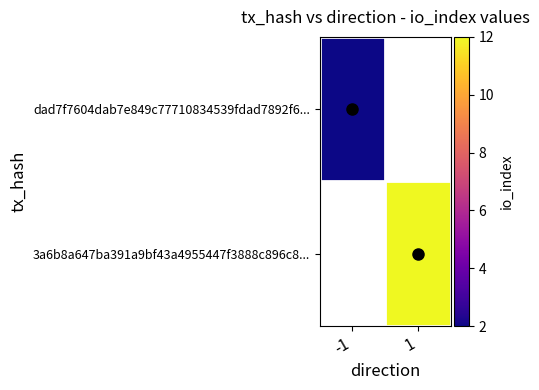

Where is dad7f7604dab7e849c77710834539fdad7892f6... nearest to the value 2?

-1